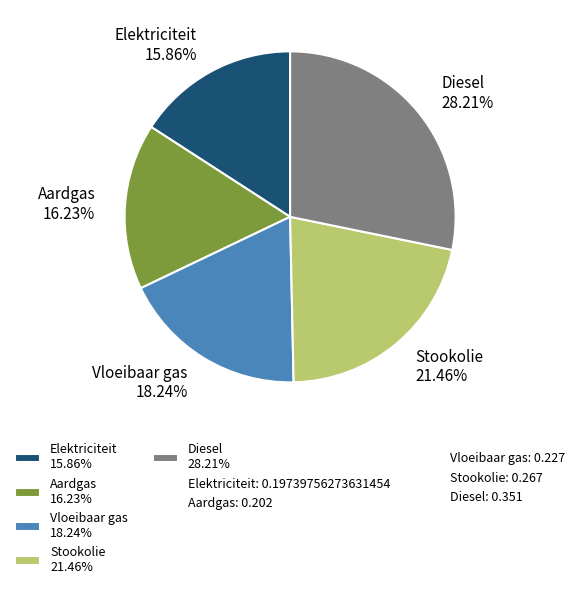

To the nearest percent, what portion does Aardgas represent?

16%